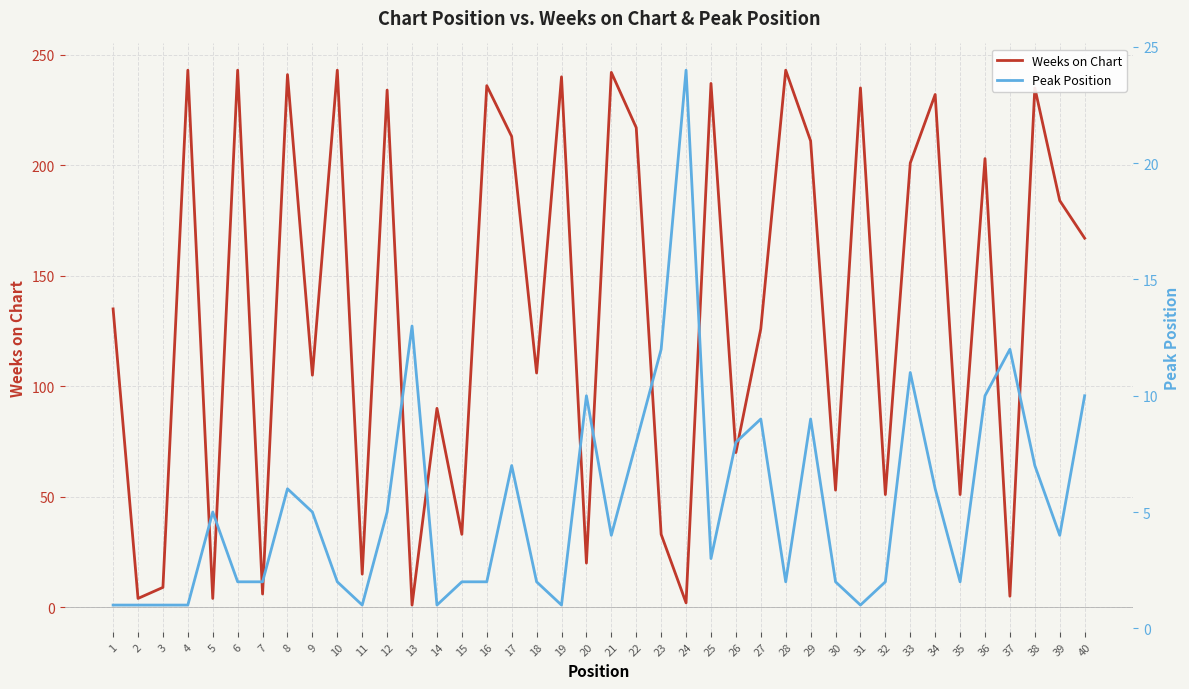

In Peak Position, how many points are lower than both neighbors (excluding endpoints)?

9